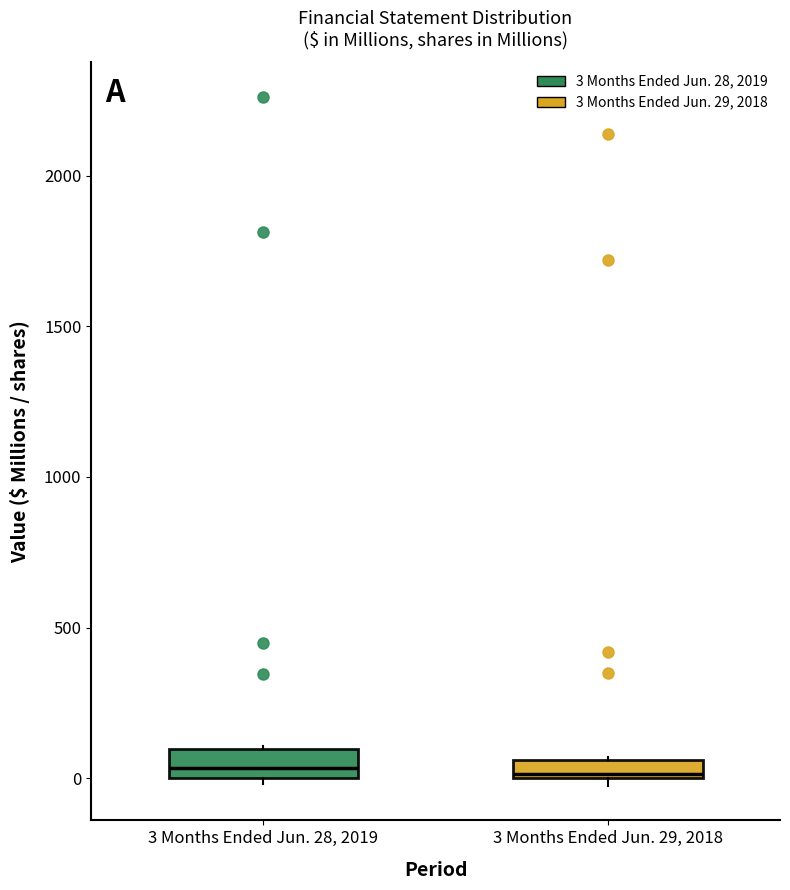

Where is the upper edge of the box for 3 Months Ended Jun. 28, 2019 on the y-axis? The values are not printed on the chart, so give them approximately, as read against the axis.

100